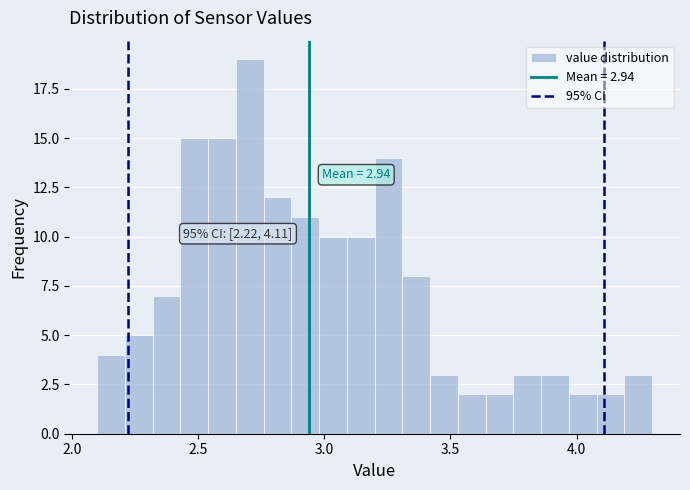

Read against the x-axis, roughly where is the centre of the tallest bar?

2.70